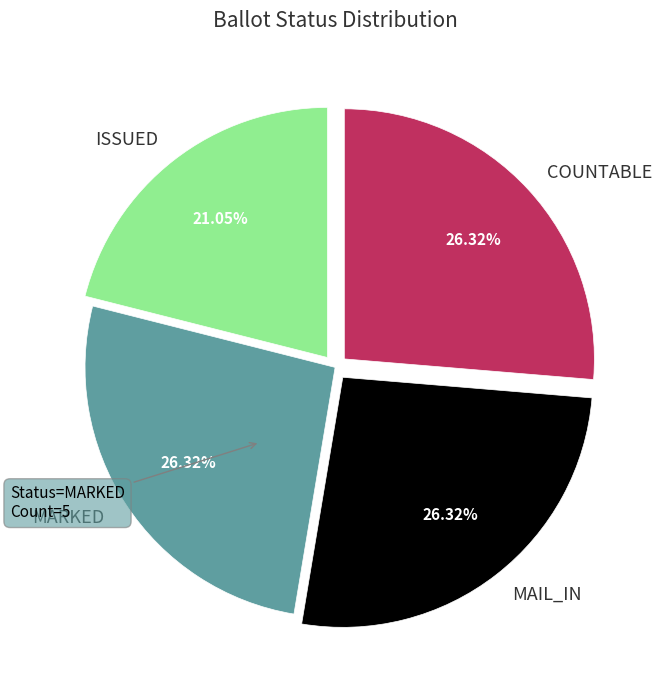

To the nearest percent, what portion does ISSUED represent?

21%